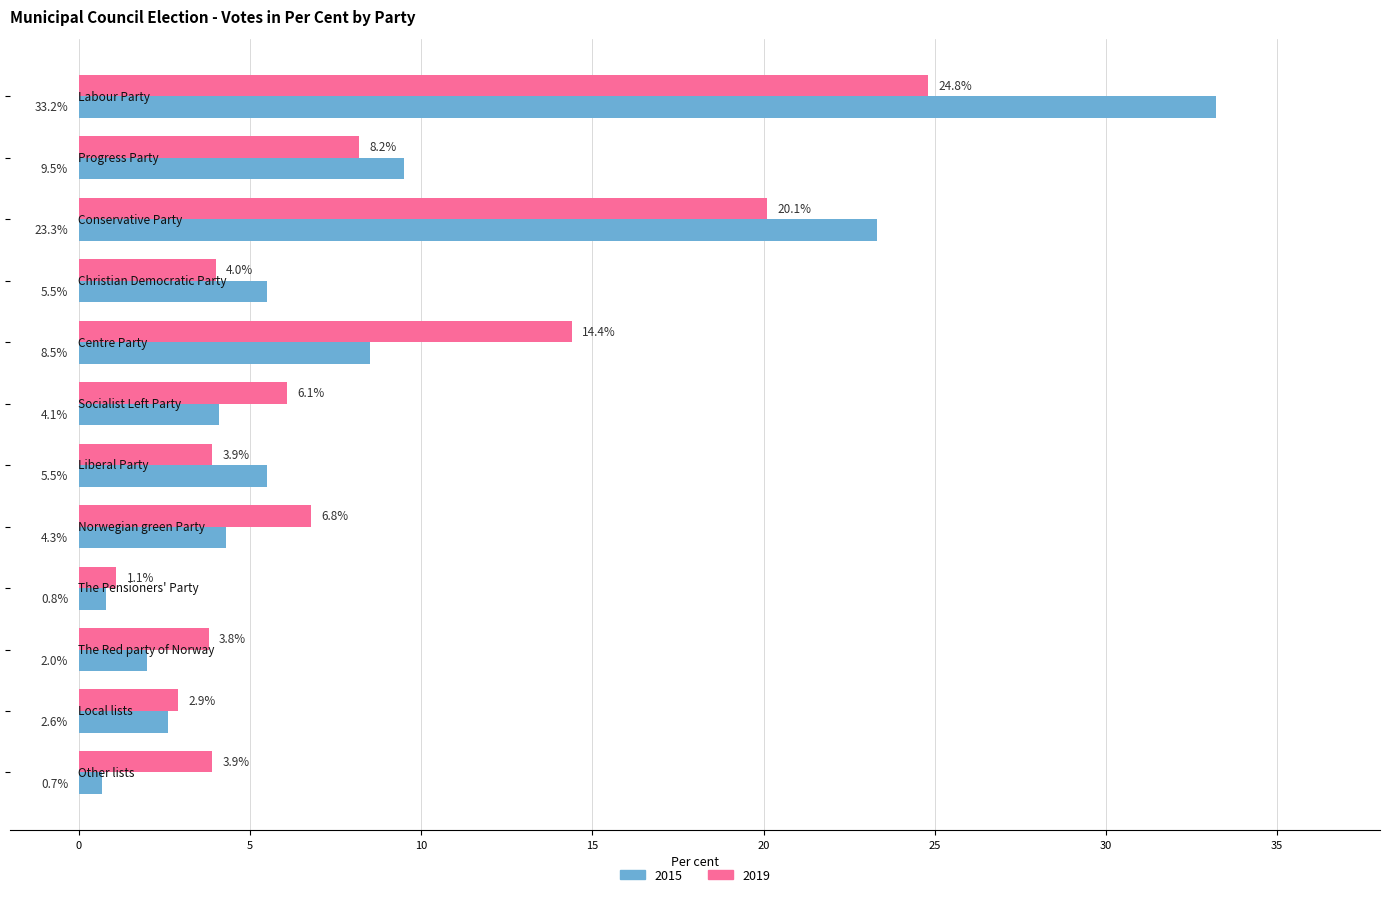

What is the smallest value displayed?

0.7